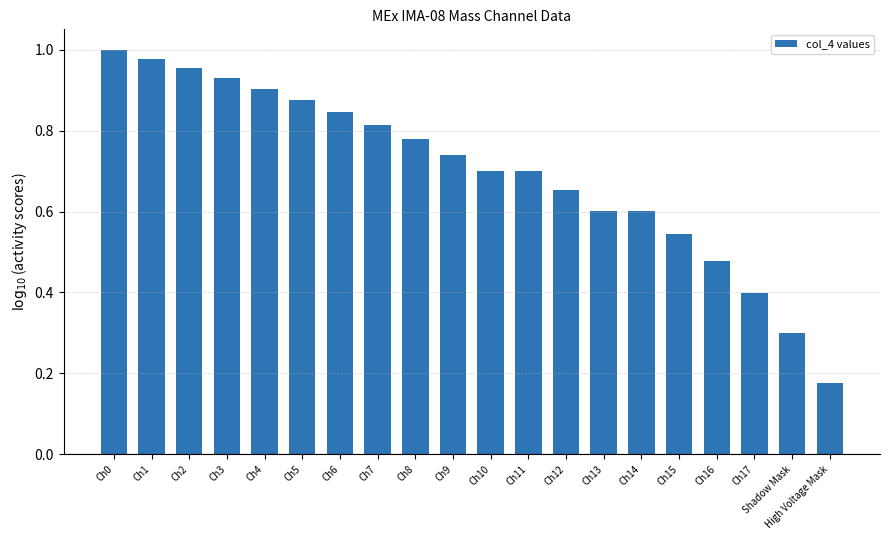

What is the change in value from Ch6 to Ch11?

-0.1